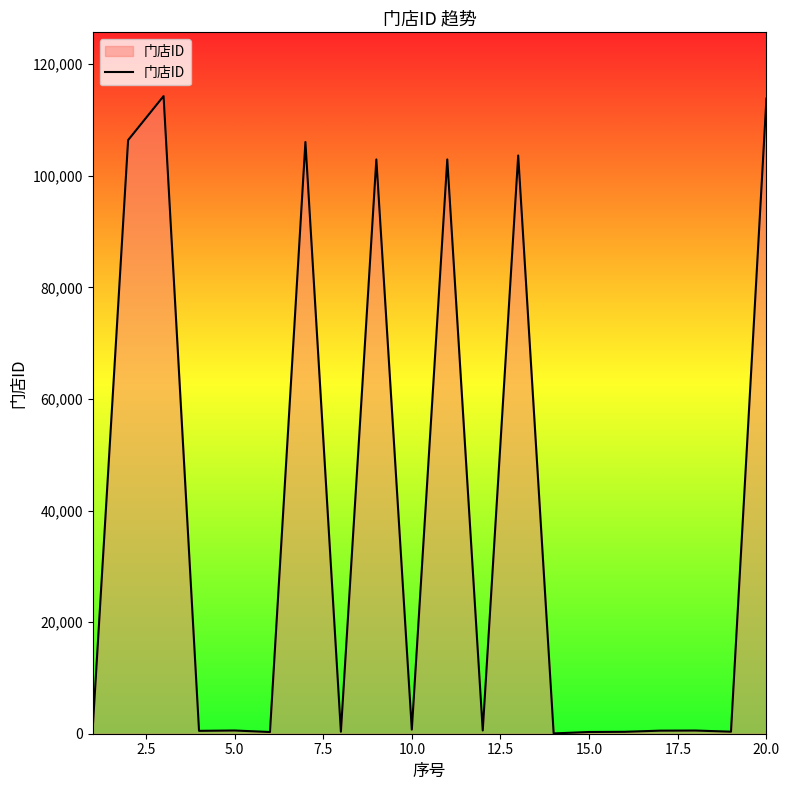

What is the greatest value displayed?

114286